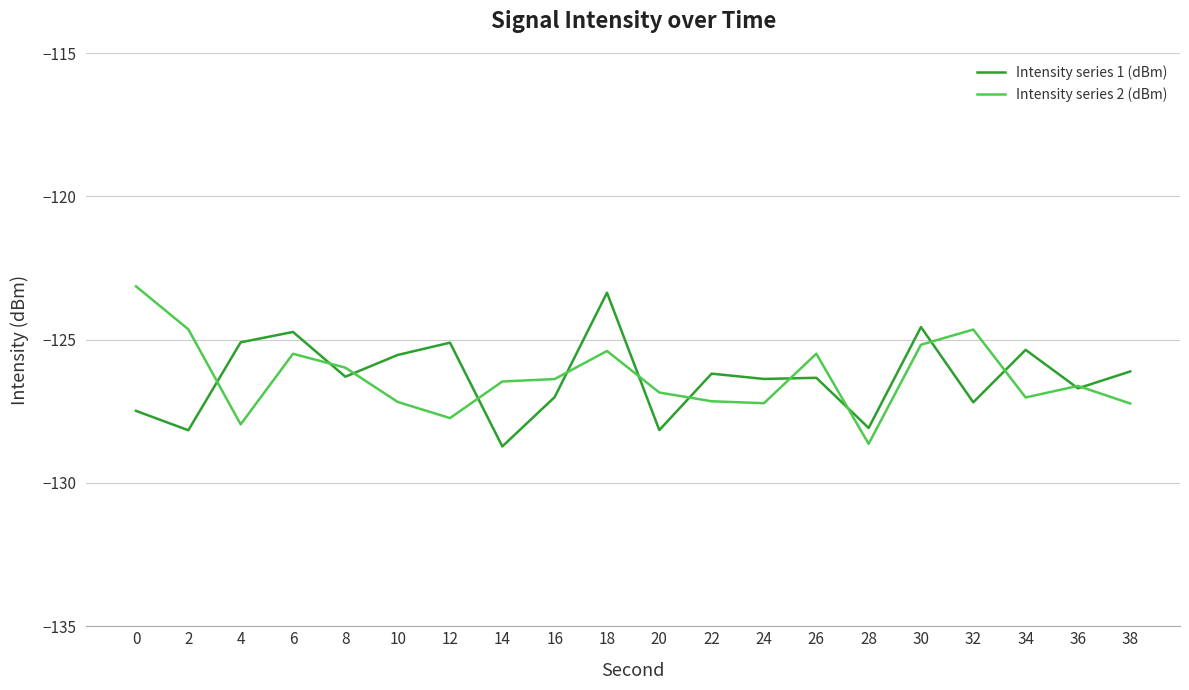

What is the smallest value displayed?

-128.7